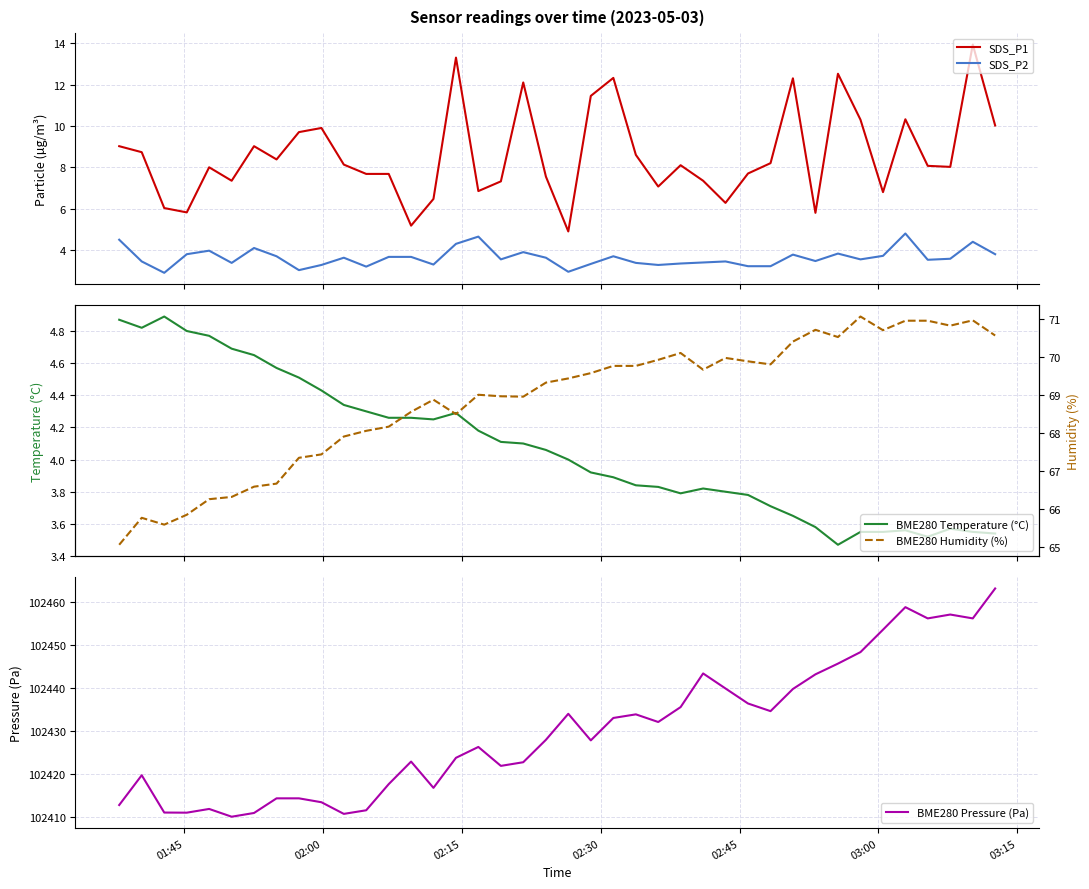

How many interior local valleys does the SDS_P1 series have?

11